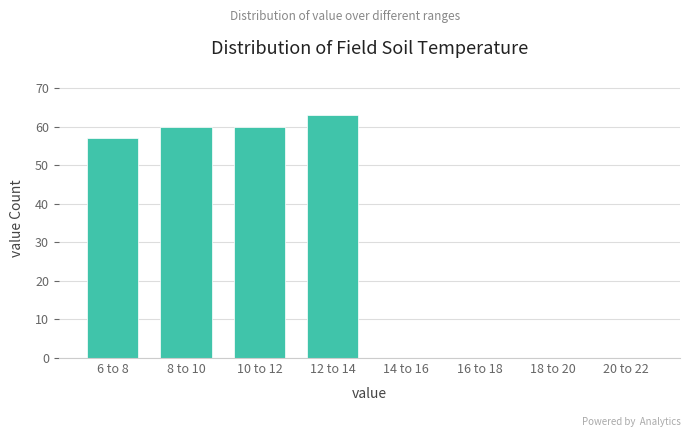

Reading right to left, transcribe all the data shown in this chart.

20 to 22=0	18 to 20=0	16 to 18=0	14 to 16=0	12 to 14=63	10 to 12=60	8 to 10=60	6 to 8=57